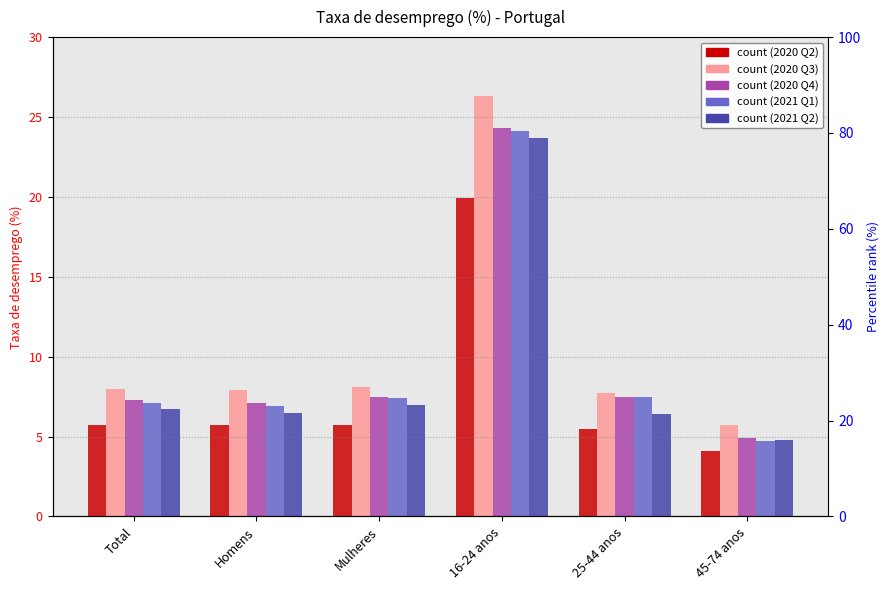

Where is 2021 Q1 nearest to the value 14?

25-44 anos